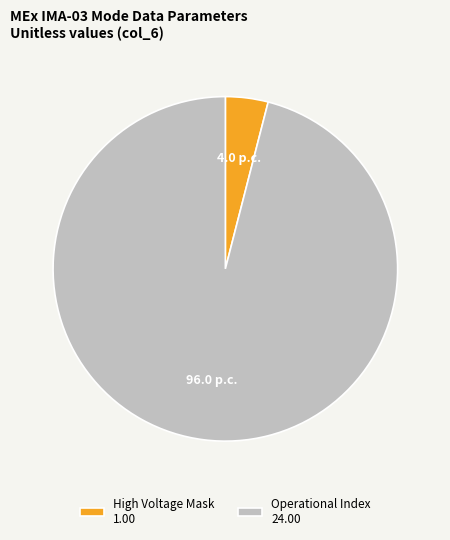

True or false: Operational Index 24.00 accounts for 82% of the total.

False